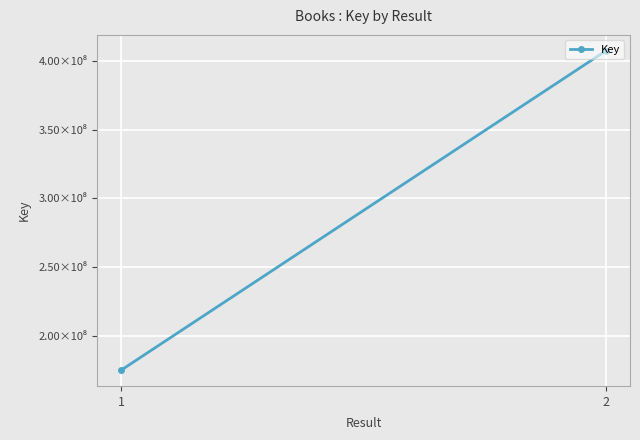

The chart shows a value of 407124233 at 2. True or false?

True